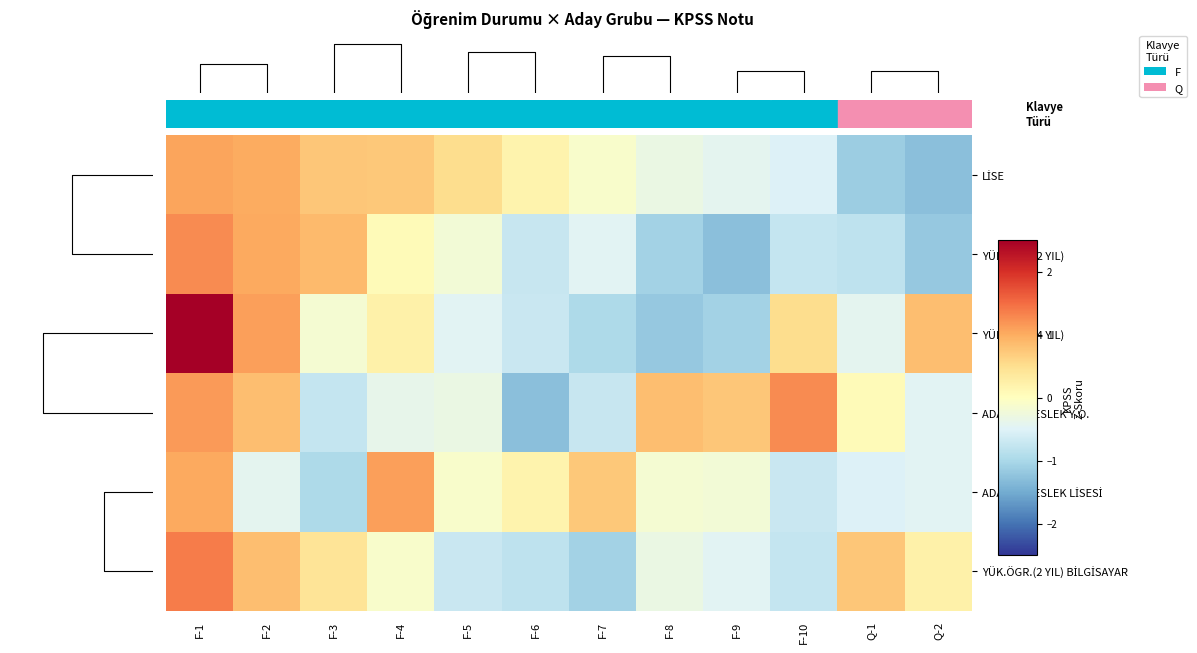

What is the difference between the YÜK.ÖĞR.(2 YIL) values at F-3 and Q-2?

2.0